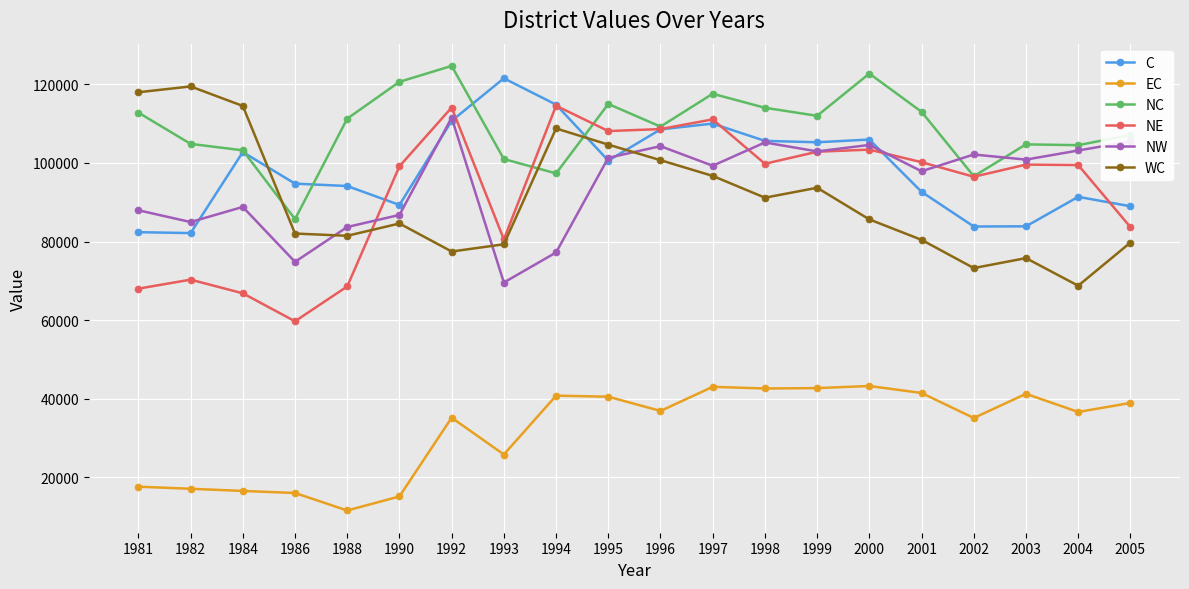

What are all the series names shown in the legend?

C, EC, NC, NE, NW, WC